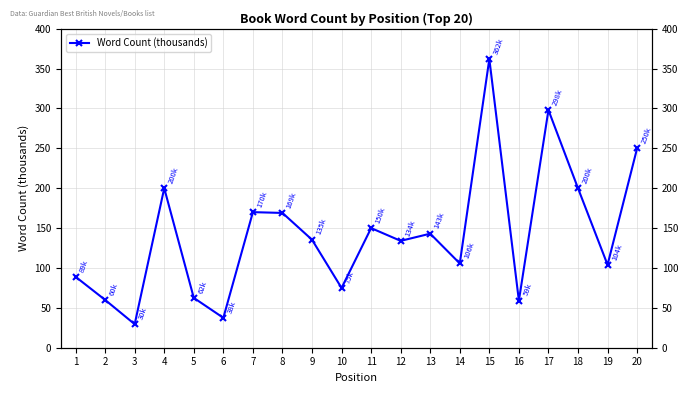

What is the maximum value shown in the chart?

362.0